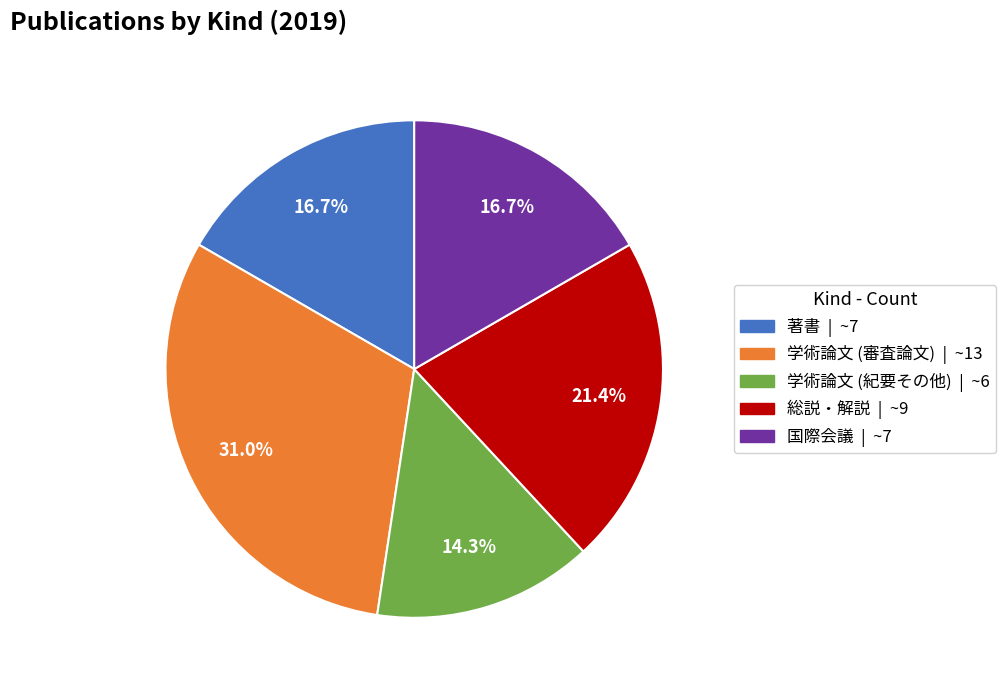

Is the sum of 著書 and 国際会議 greater than half?

No